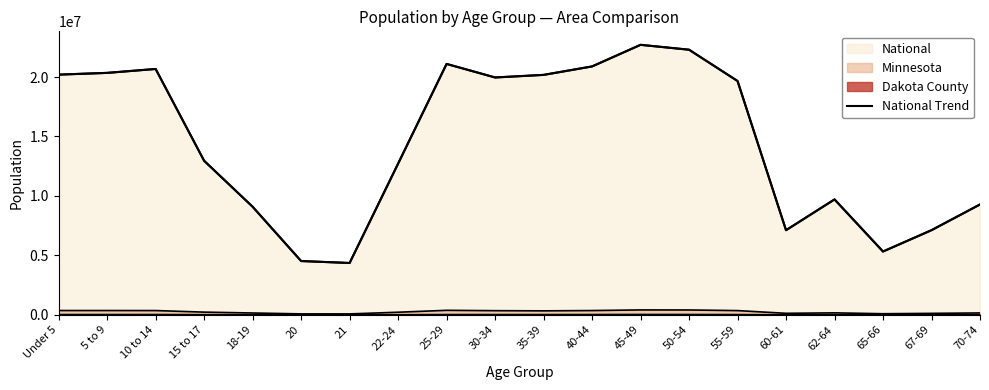

True or false: the data shows 20179642 at 35-39.

True